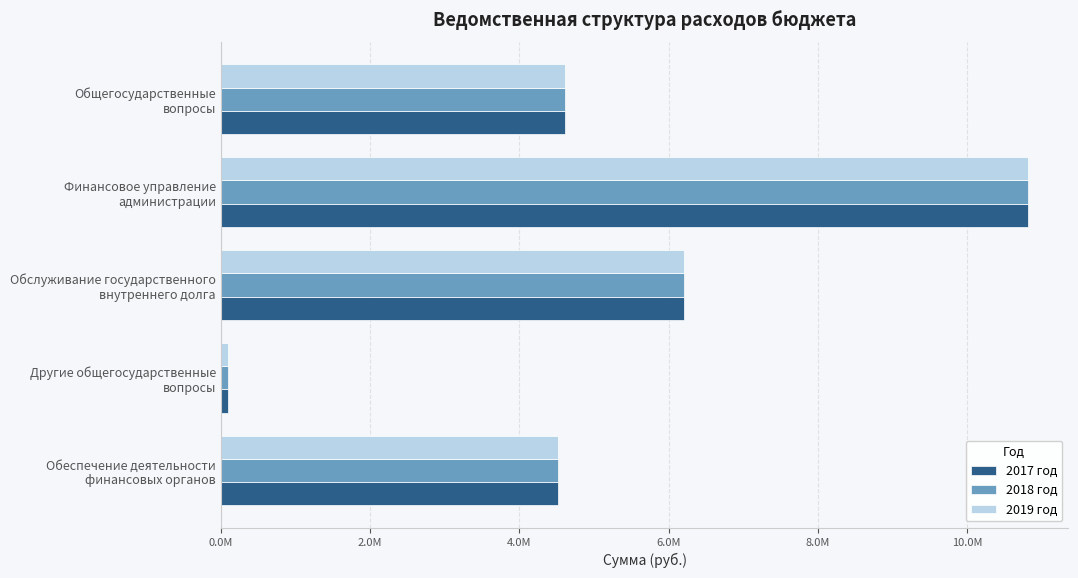

Which category has the lowest value in the 2019 год series?

Другие общегосударственные
вопросы